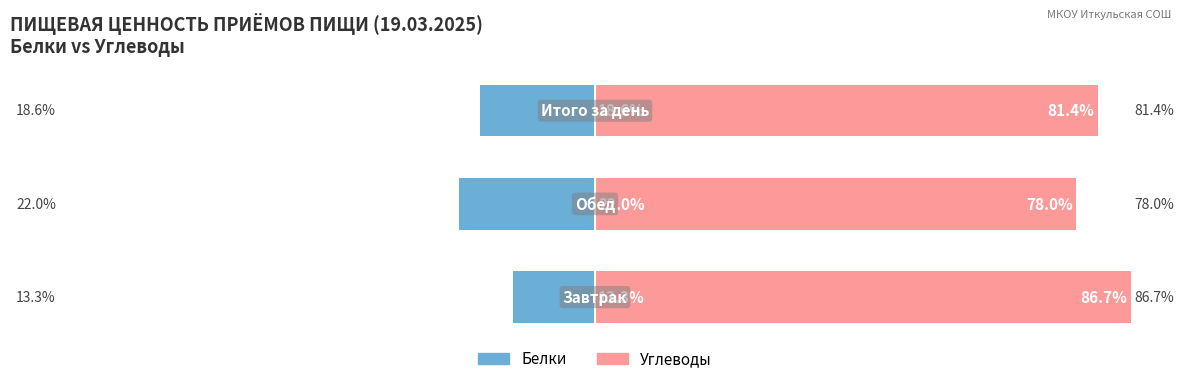

What is the minimum value for Углеводы?

78.0